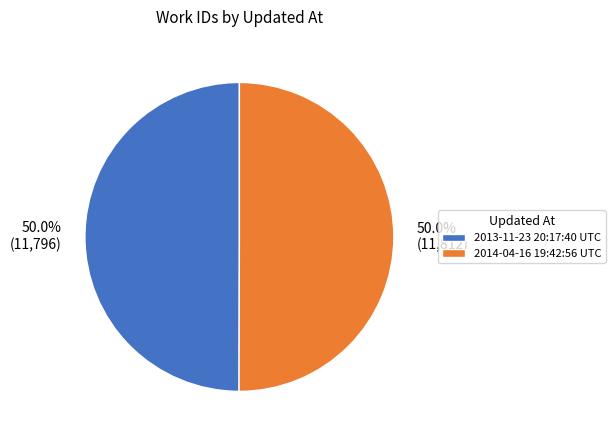

True or false: 2013-11-23 20:17:40 UTC accounts for 50% of the total.

True